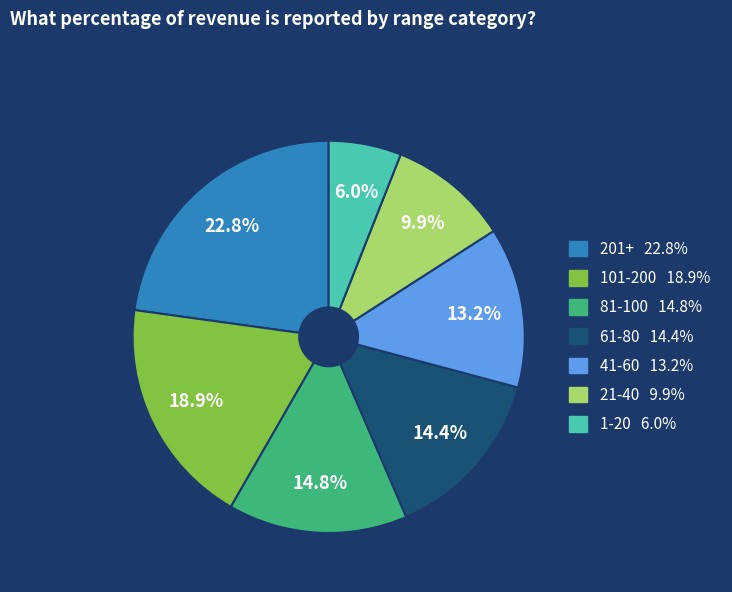

Approximately how many times larger is the value at 61-80 compared to 201+?

0.6